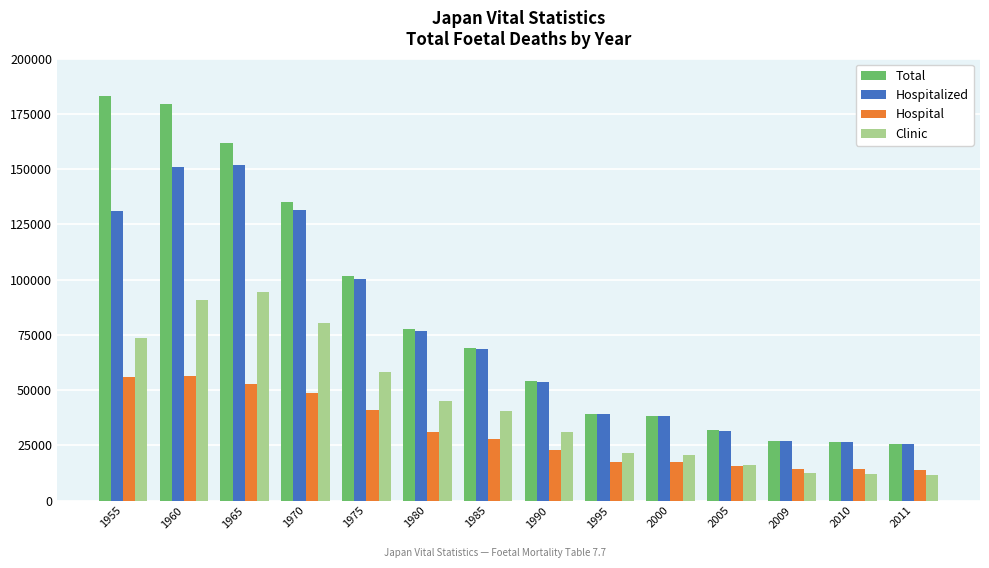

What is the value of the Hospitalized bar at the 12th from the left?

26753